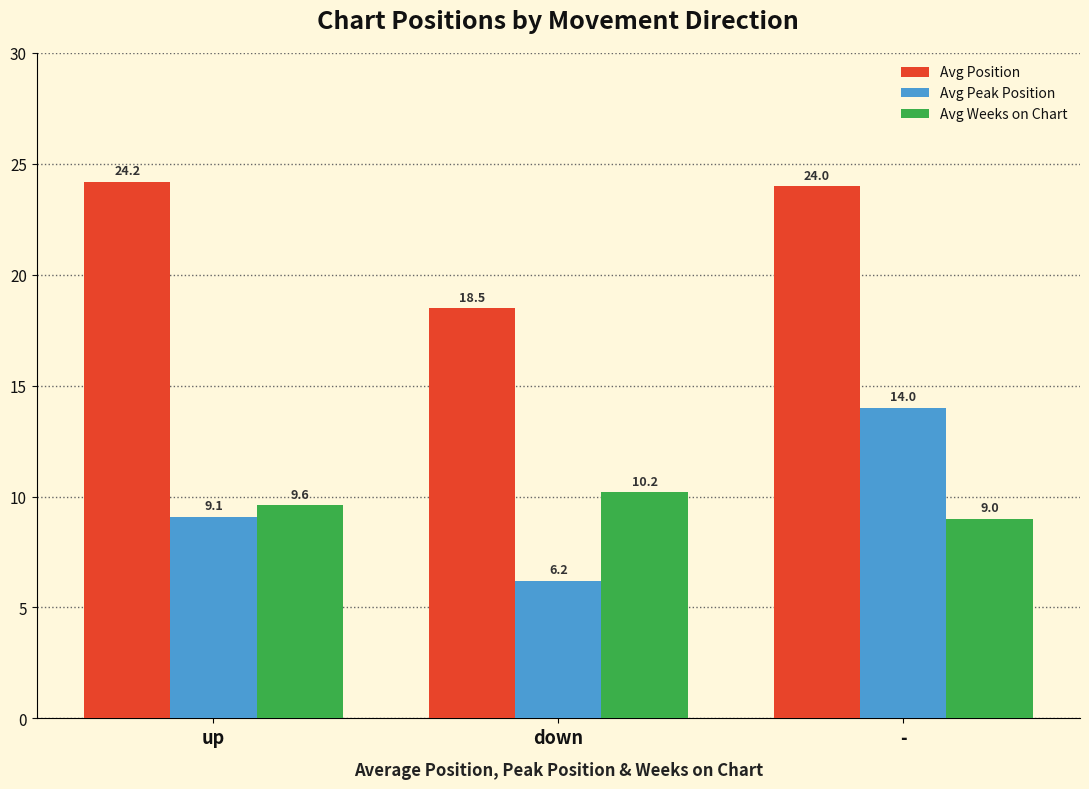

Reading left to right, list all the values displayed in this chart.

Avg Position: 24.2	18.5	24.0
Avg Peak Position: 9.1	6.2	14.0
Avg Weeks on Chart: 9.6	10.2	9.0